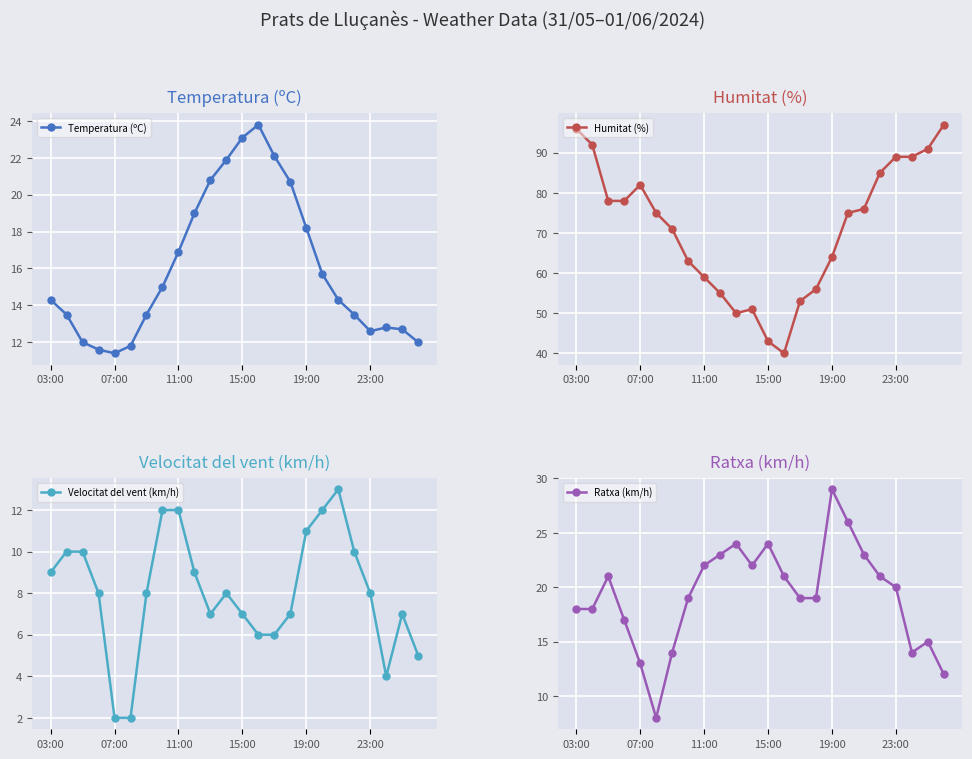

What is the minimum value for Temperatura (ºC)?

11.4